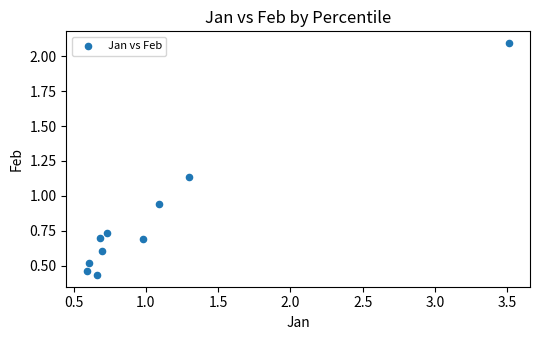

What is the average Y value?

0.8